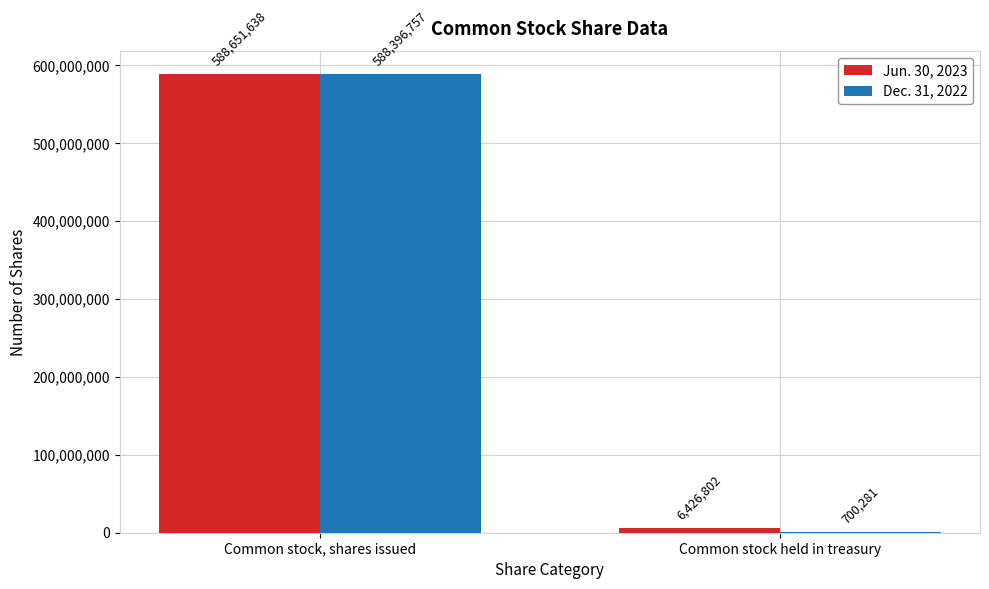

Which category has the highest value in the Jun. 30, 2023 series?

Common stock, shares issued